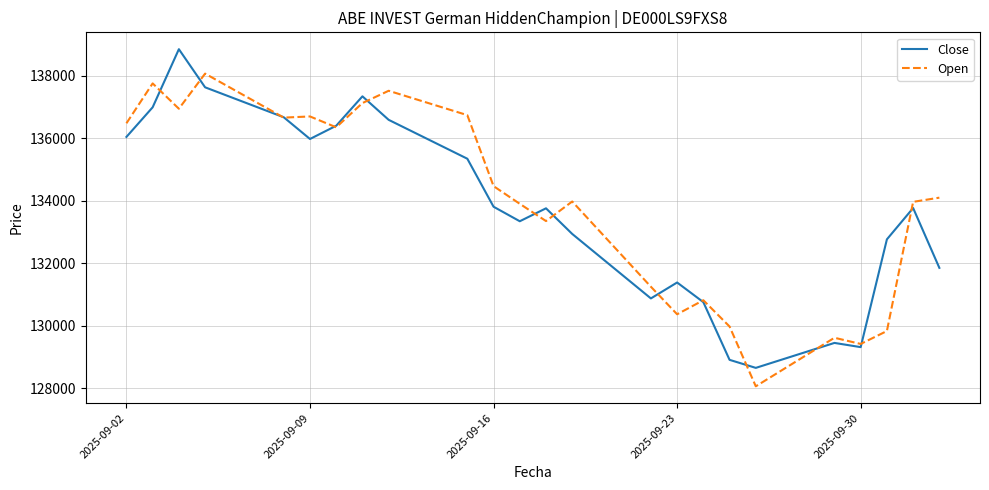

List the series in order of their peak value, lowest first.

Open, Close